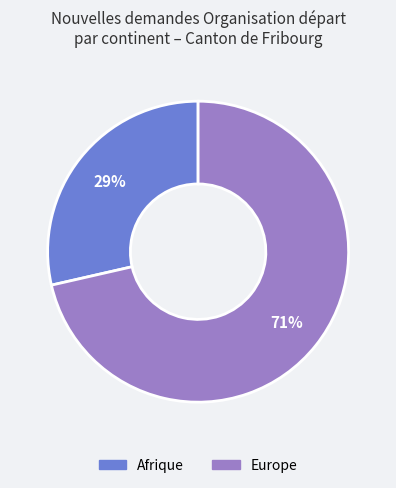

Combined, do Afrique and Europe account for over 50%?

Yes